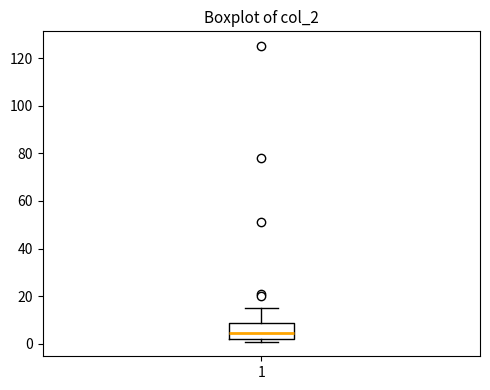

Transcribe this box plot: give where the median line is, the range the box spans, and where the two whiskers end, as read against the y-axis. The values are not printed on the chart, so give them approximately, as read against the axis.

median 4, box 2 to 8, whiskers 2 (just below the box's lower edge) to 16